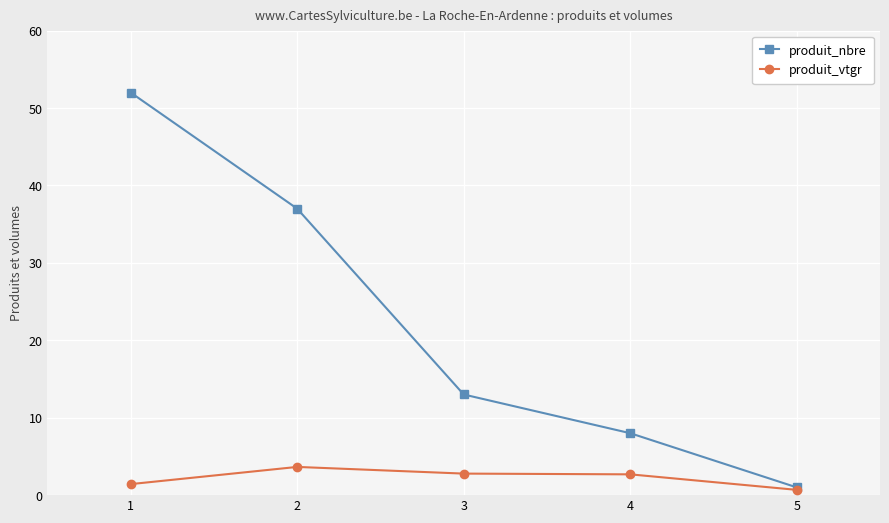

At 3, list the series in order from smallest to largest.

produit_vtgr, produit_nbre